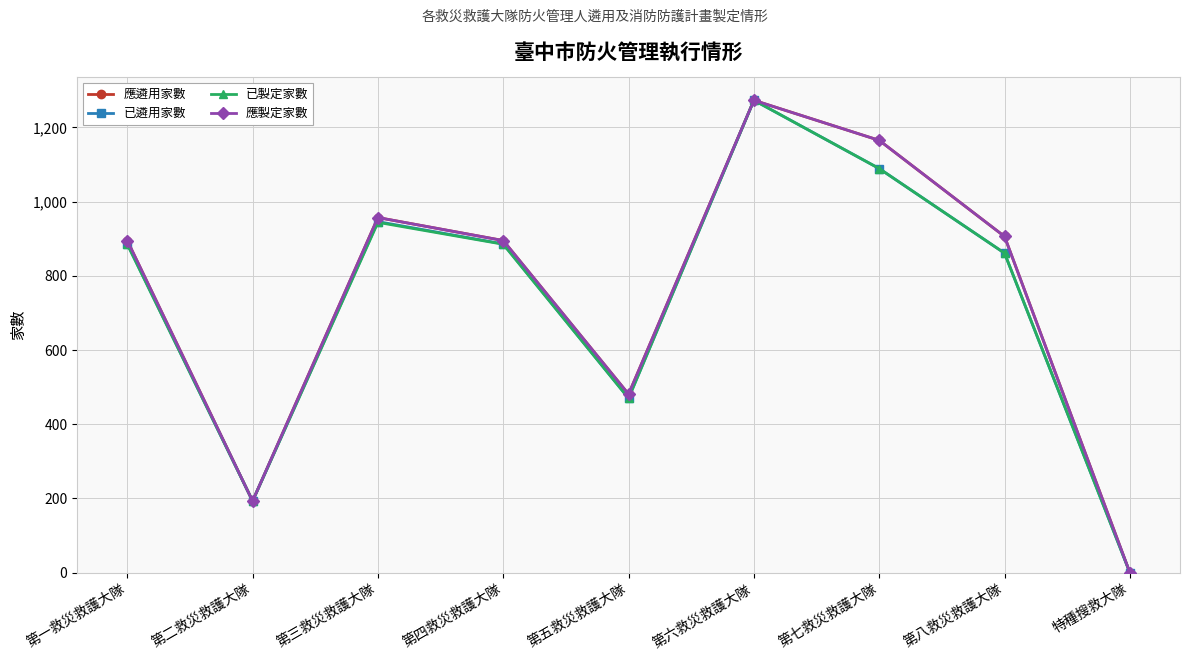

Is it true that 應製定家數 equals 193 at 第二救災救護大隊?

True